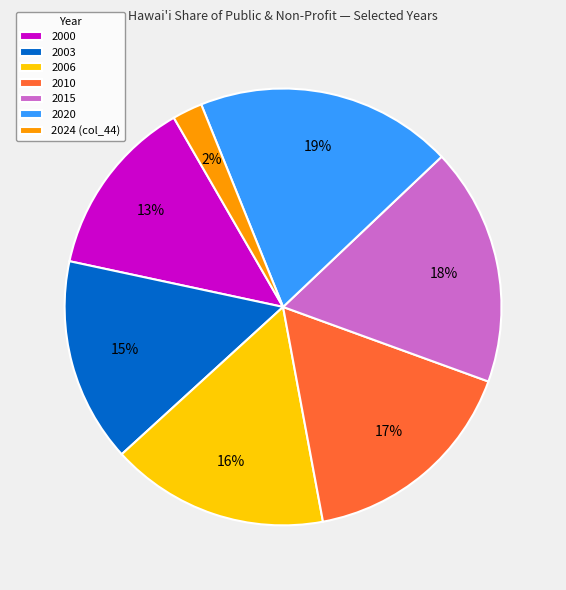

How many segments does this pie chart have?

7